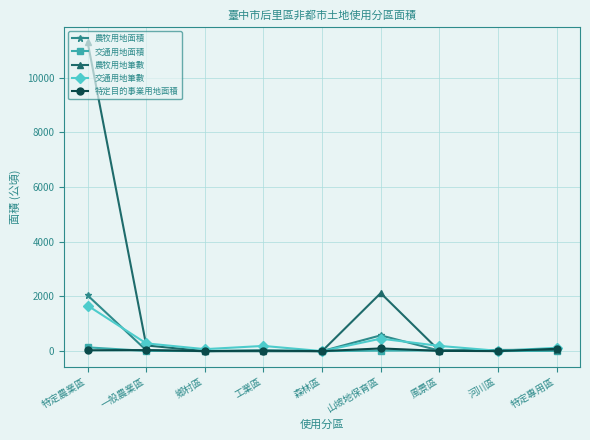

What is the sum of all 交通用地面積 values?

232.7